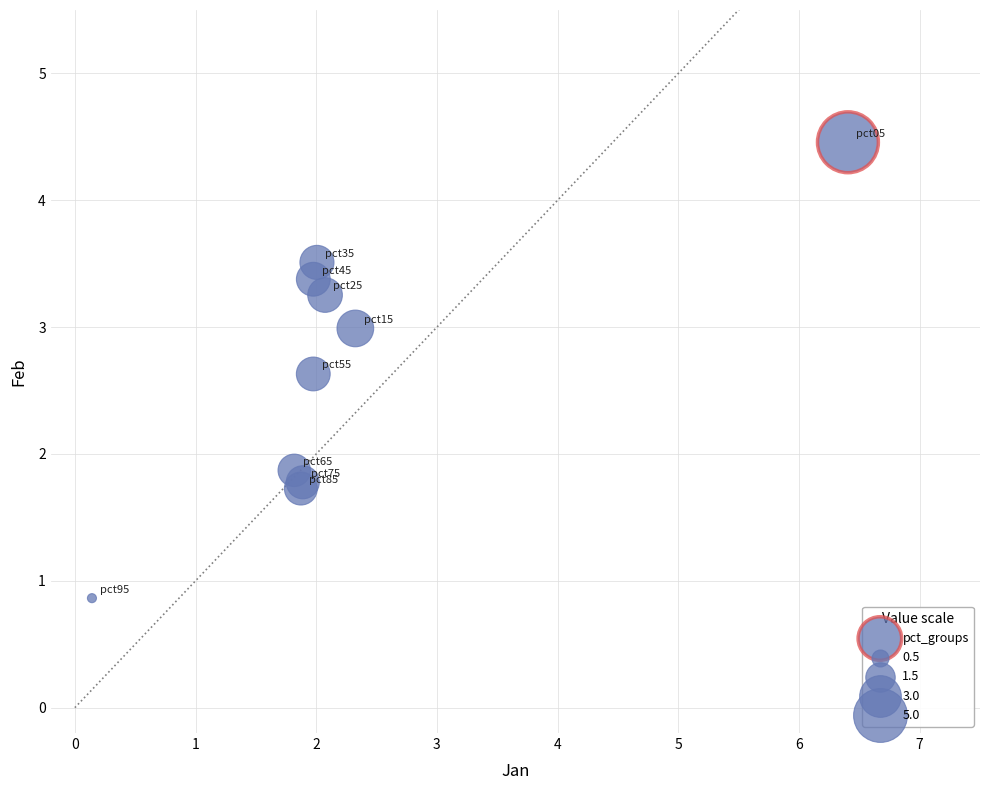

What Y value in the scatter plot is closest to 2?

1.9